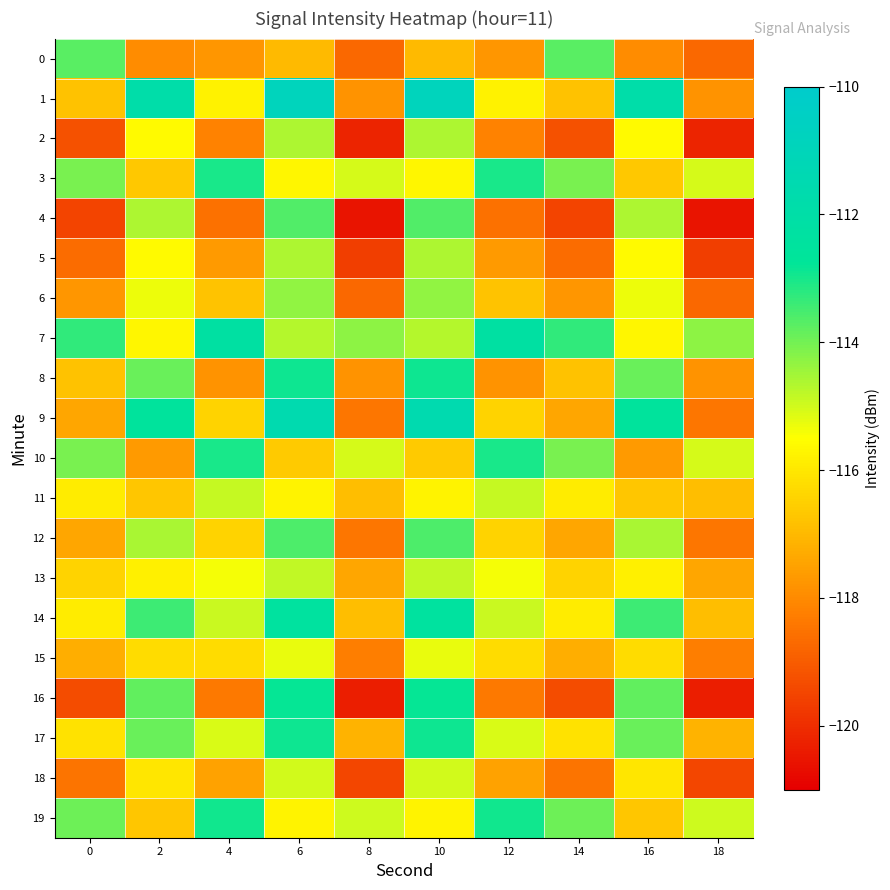

Which category has the highest value across all series?

6